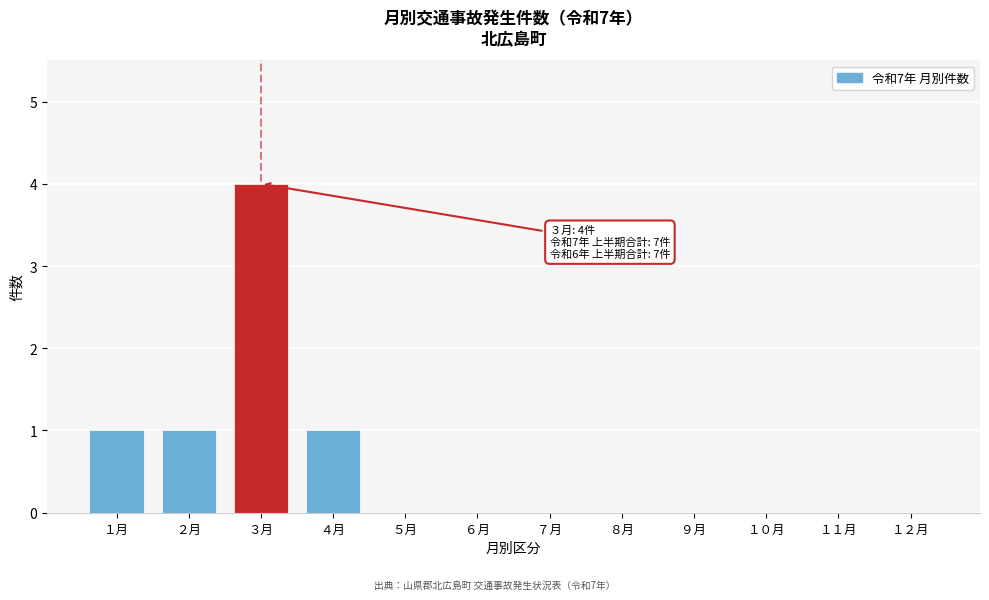

Reading left to right, what are all the values shown in this chart?

１月=1	２月=1	３月=4	４月=1	５月=0	６月=0	７月=0	８月=0	９月=0	１０月=0	１１月=0	１２月=0